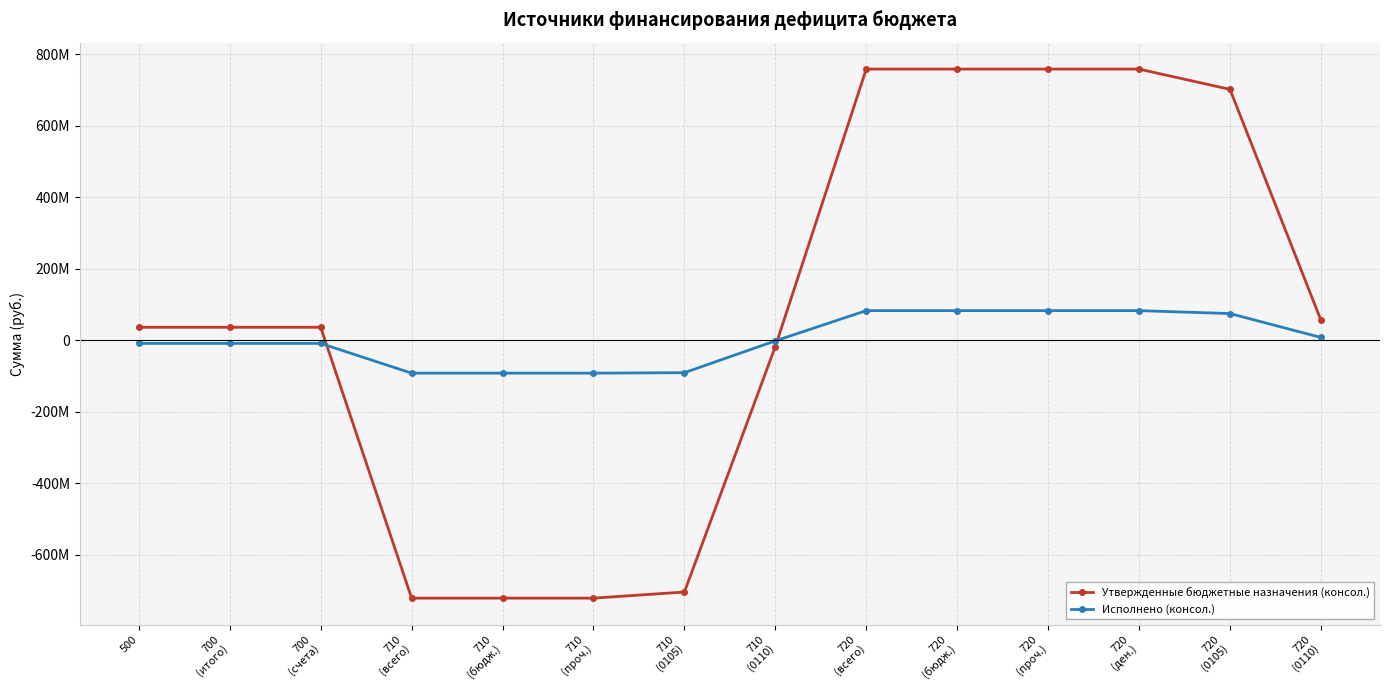

Which series has the largest range (max minus min)?

Утвержденные бюджетные назначения (консол.)